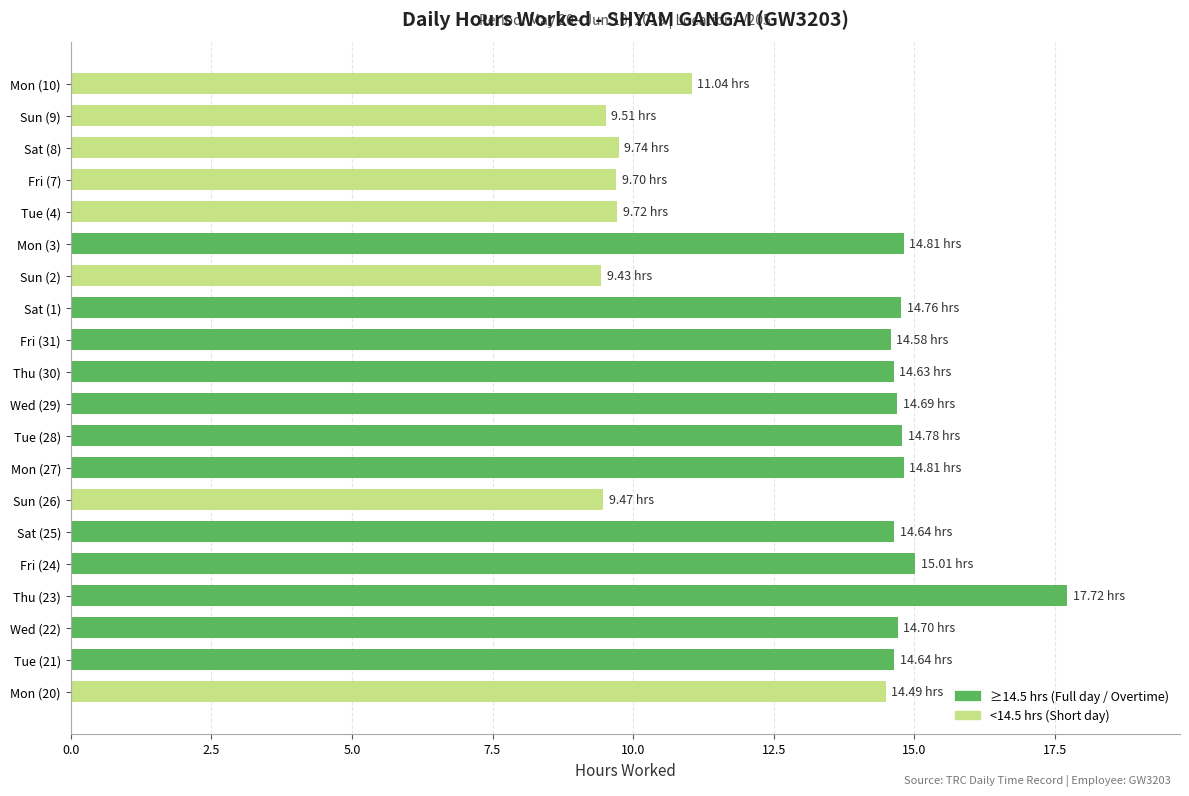

Approximately how many times larger is the value at Sun (2) compared to Mon (10)?

0.9